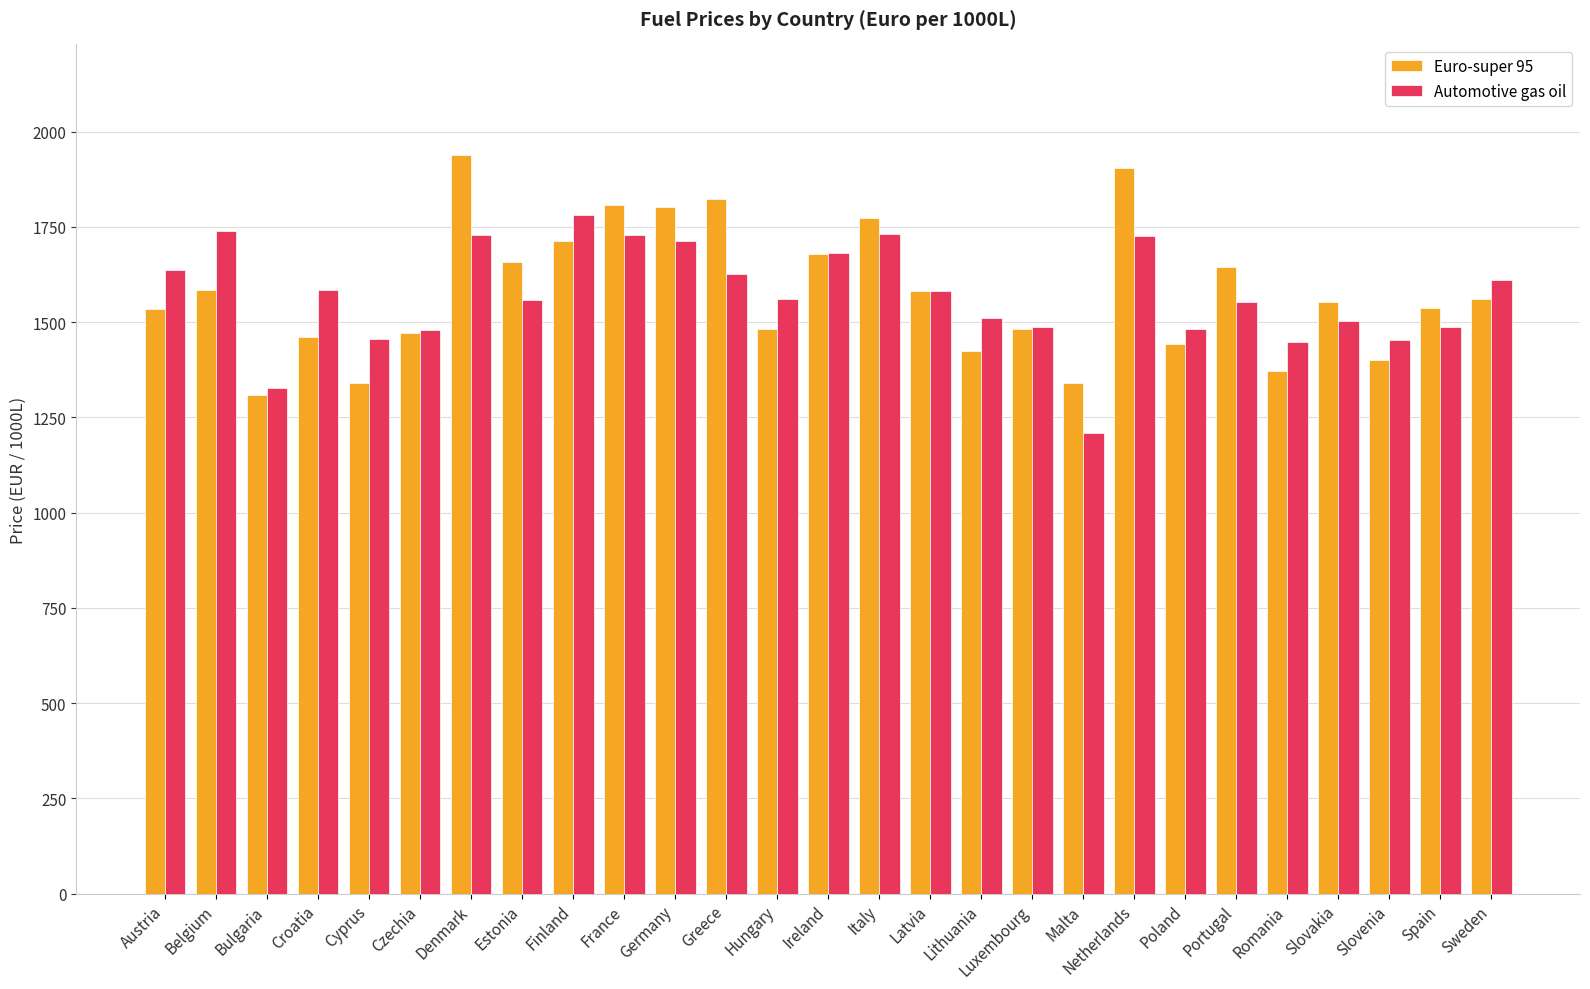

List the series in order of their peak value, lowest first.

Automotive gas oil, Euro-super 95